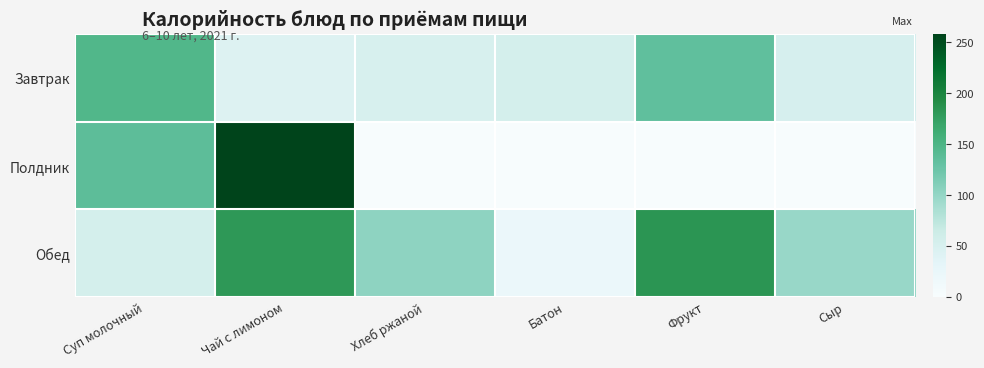

At which category is the sum across all series the highest?

Чай с лимоном